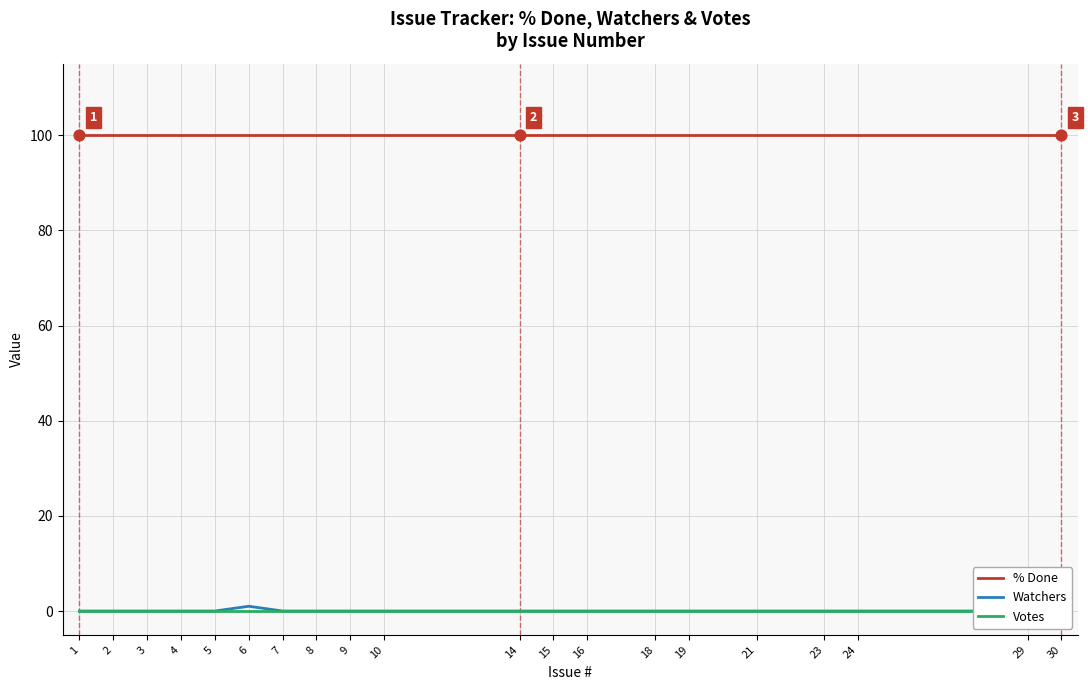

What are all the series names shown in the legend?

% Done, Watchers, Votes